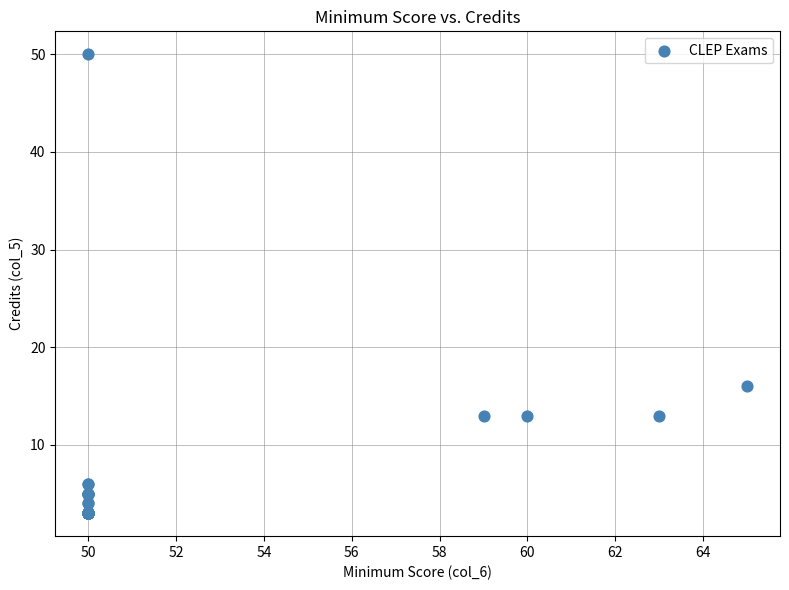

What Y value in the scatter plot is closest to 26?

16